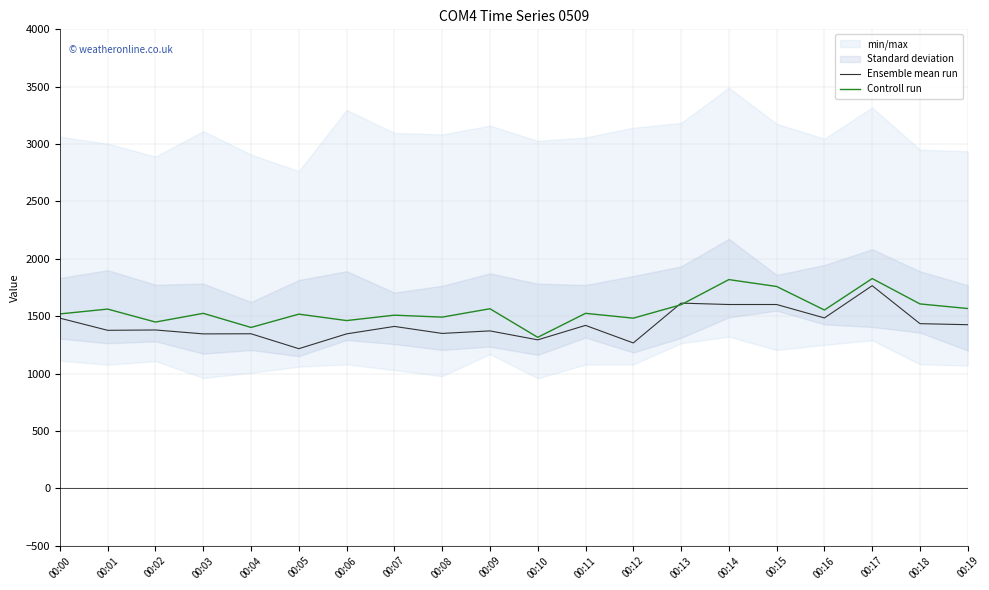

What is the difference between the maximum and second lowest values in the Ensemble mean run series?

499